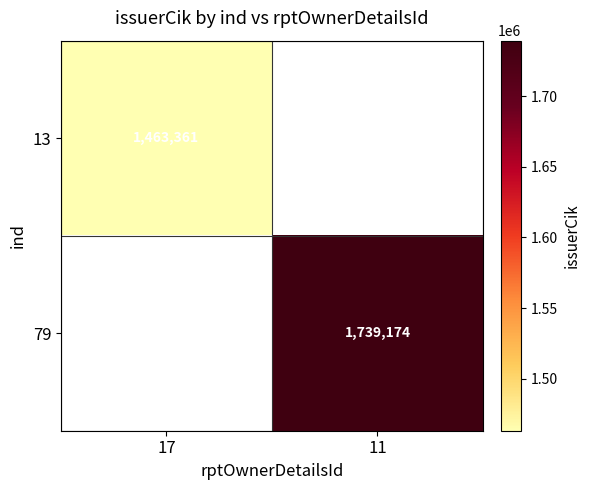

What is the smallest value displayed?

1463361.0